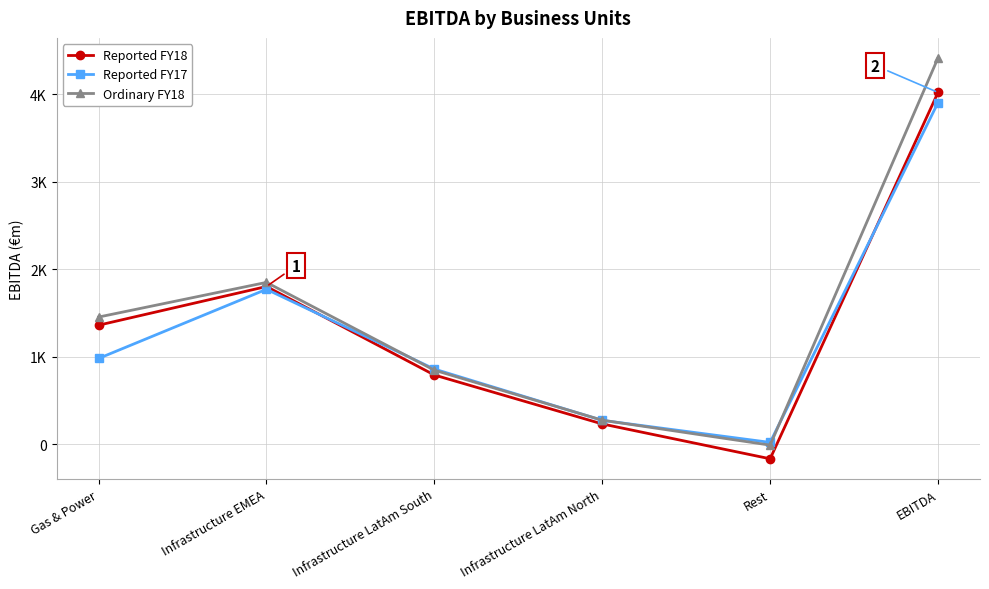

What are all the series names shown in the legend?

Reported FY18, Reported FY17, Ordinary FY18